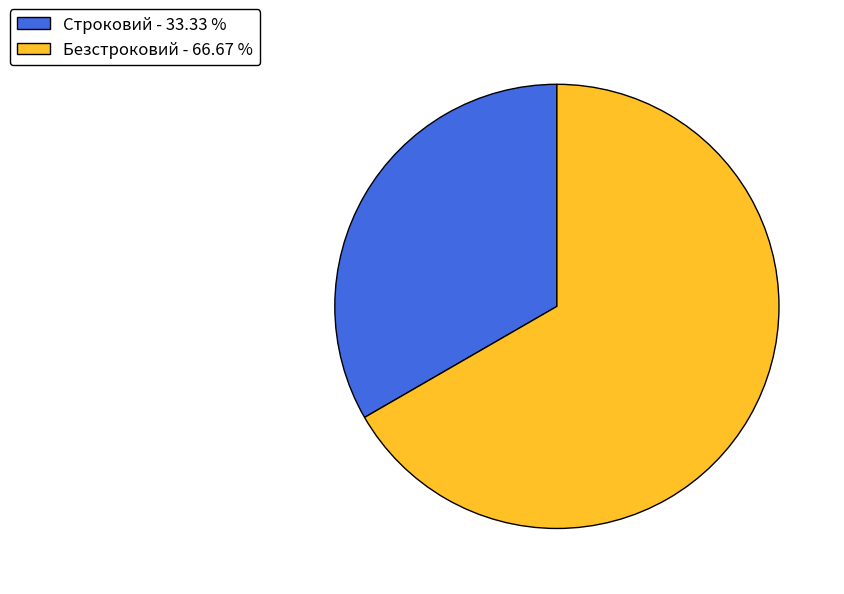

Approximately how many times larger is the value at Строковий - 33.33 % compared to Безстроковий - 66.67 %?

0.5